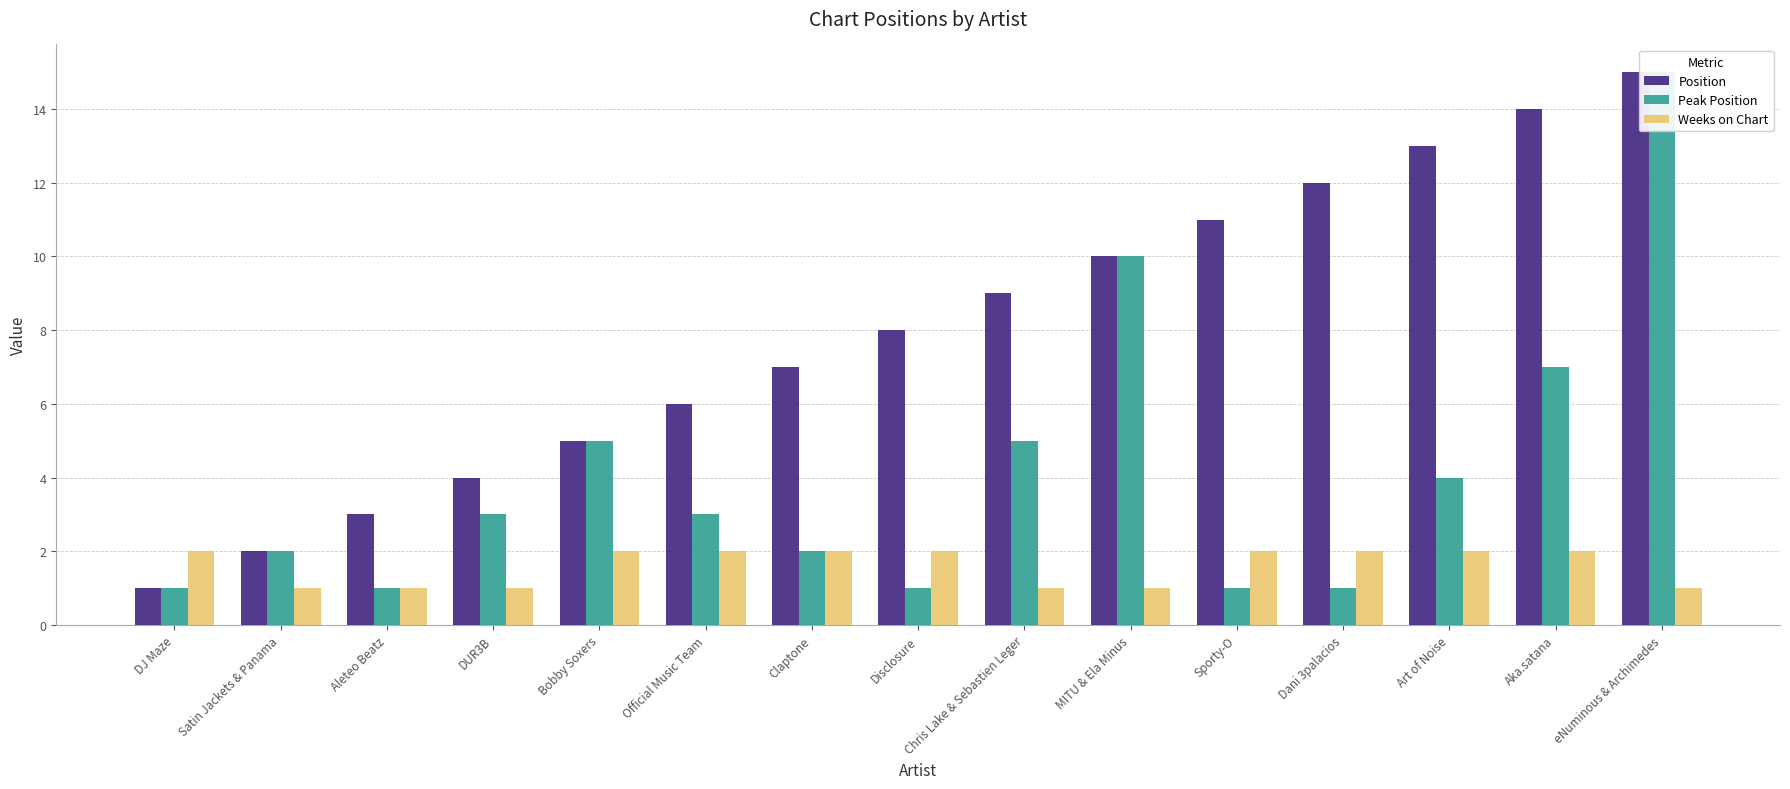

Which series has the largest total across all categories?

Position